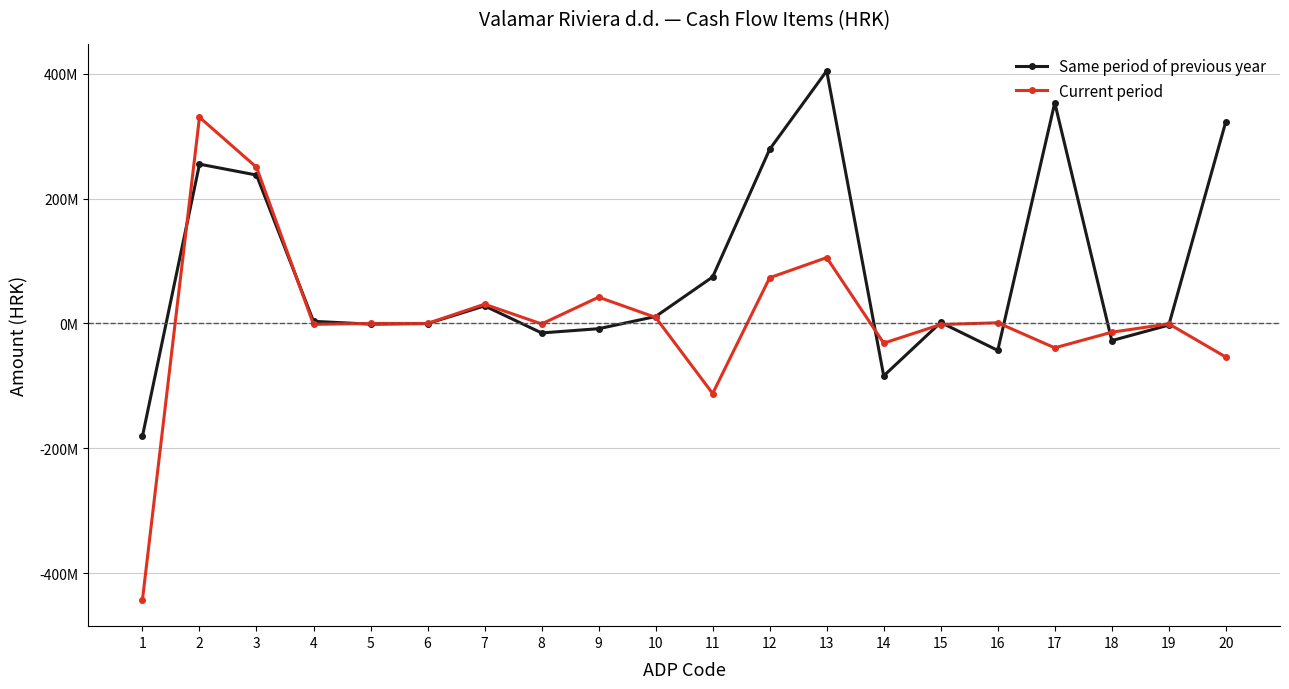

At which category does the chart reach its peak across all series?

13